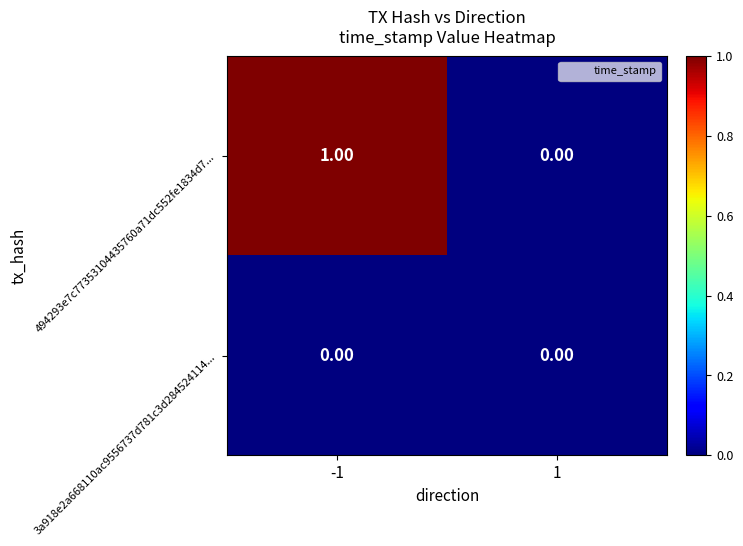

Which series changed the most between -1 and 1?

494293e7c77353104435760a71dc552fe1834d7...